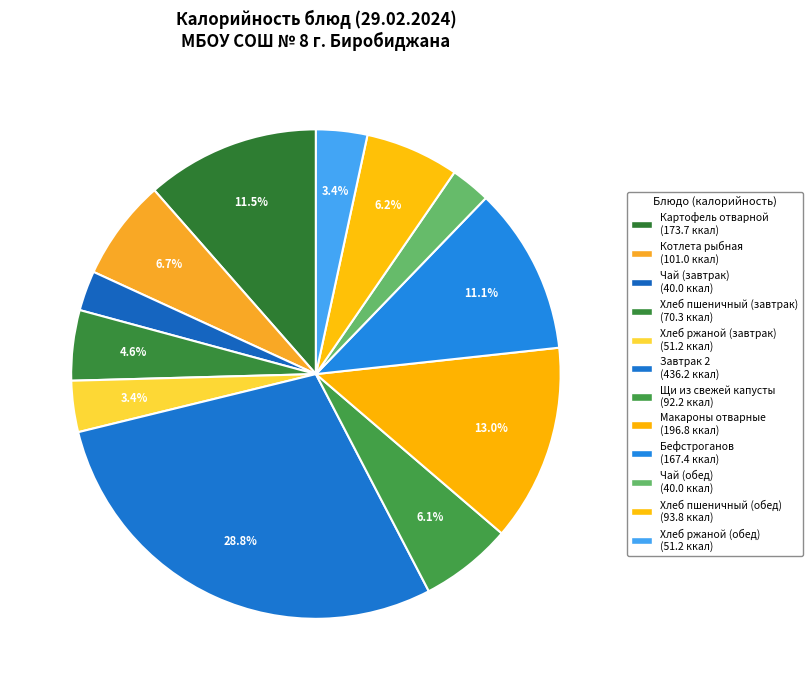

What is the change in value from Хлеб пшеничный (завтрак) to Макароны отварные?

+126.5